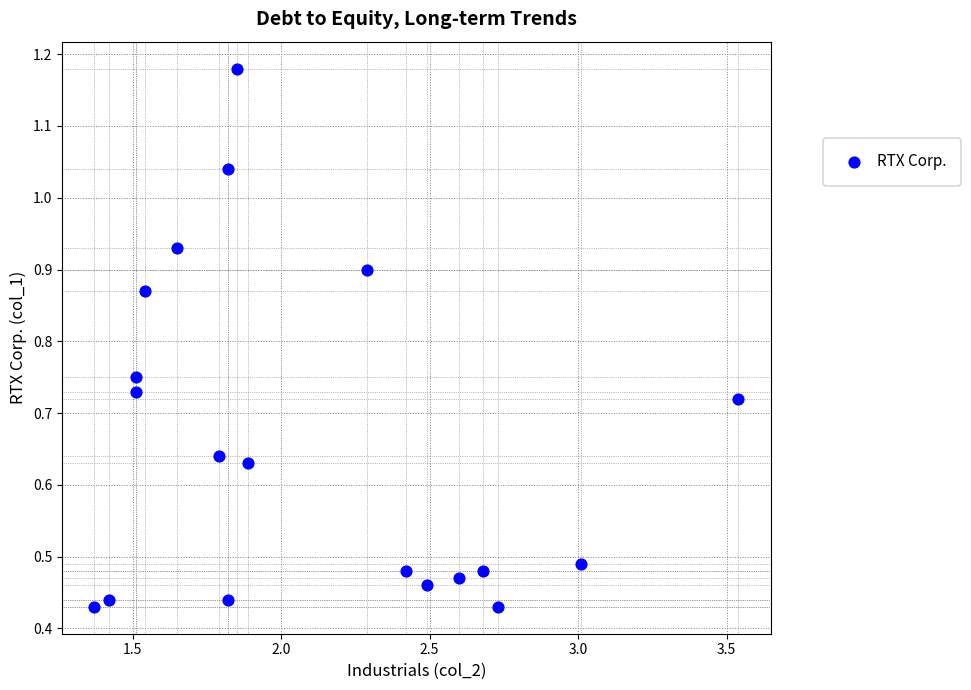

What is the range of X values (max minus min)?

2.2